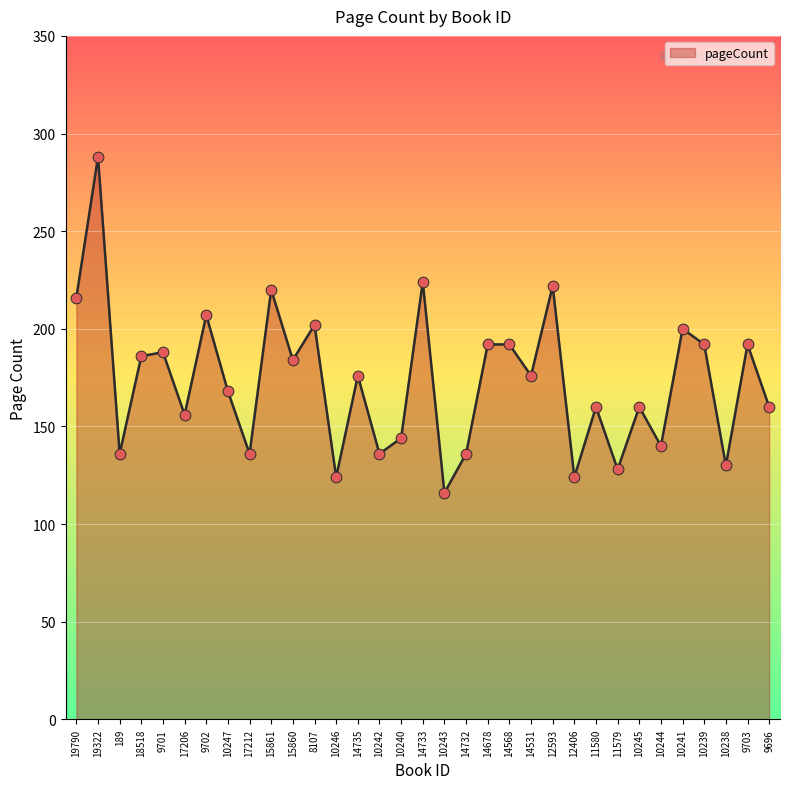

Approximately how many times larger is the value at 9702 compared to 10243?

1.8